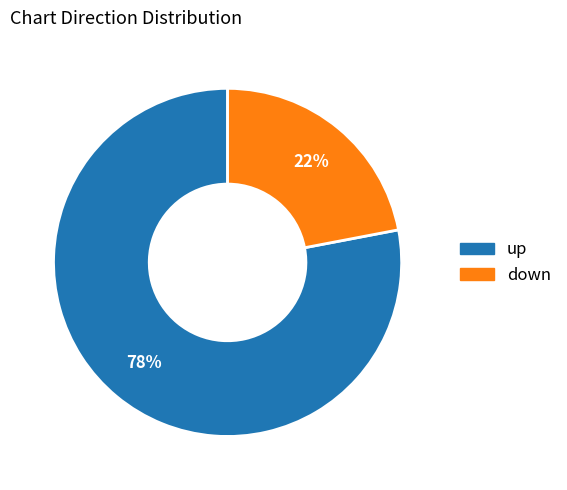

To the nearest percent, what is the difference between the down and up slice percentages?

56%